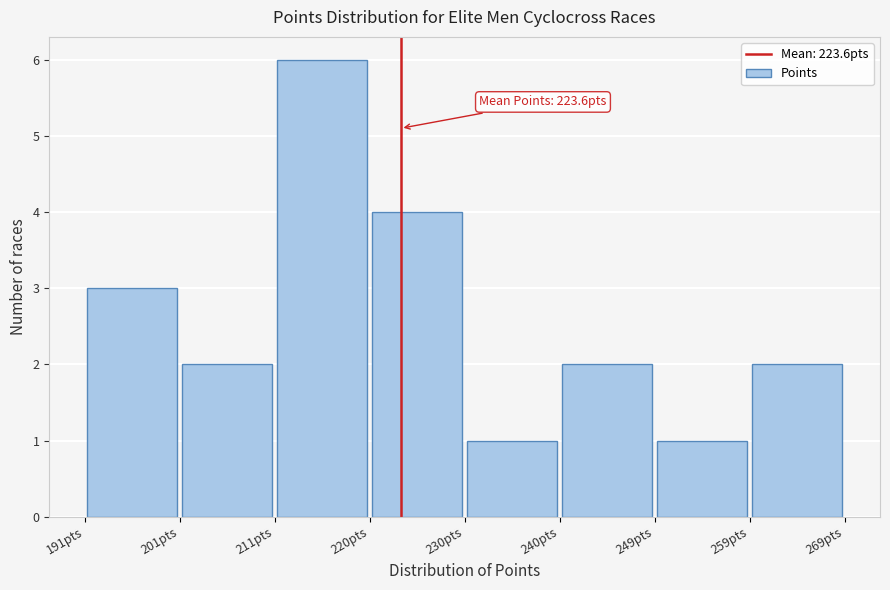

Which range on the x-axis has the tallest bar?

211 to 220